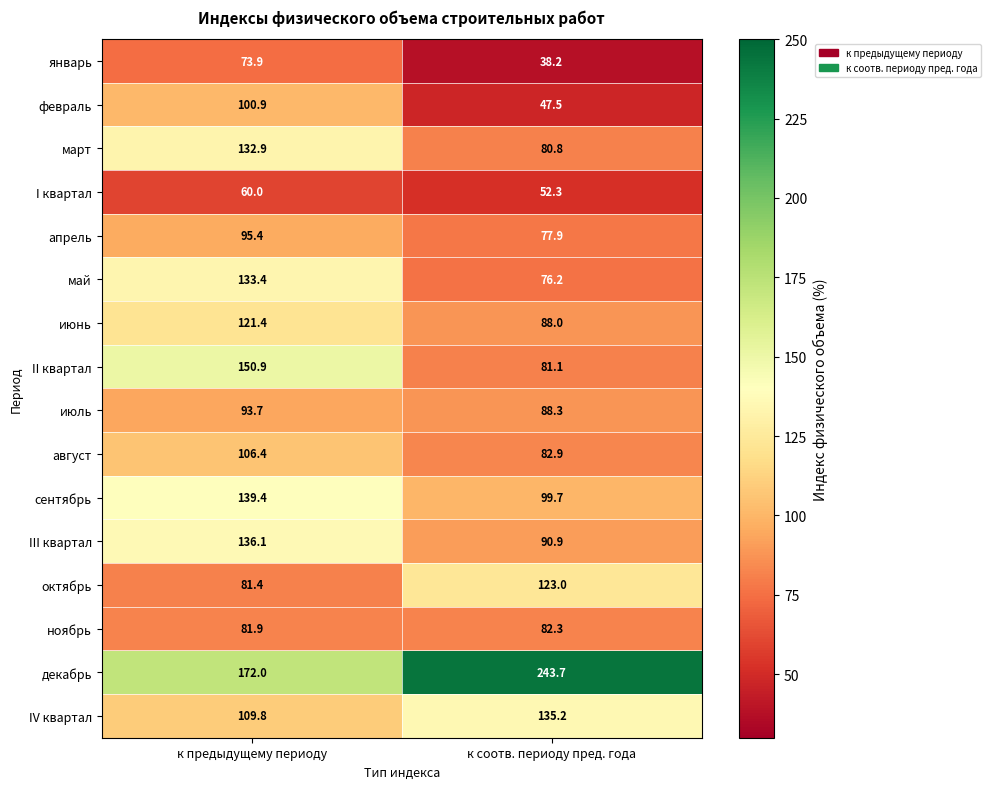

Is it true that IV квартал equals 109.8 at к предыдущему периоду?

True